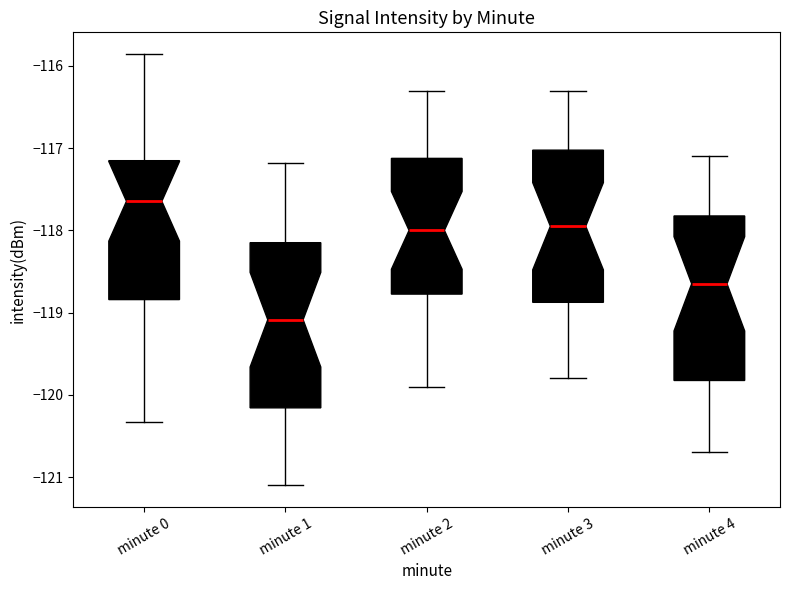

Reading left to right, read every box against the y-axis: the position of its median line, the range the box covers, and the ends of its whiskers. The values are not printed on the chart, so give them approximately, as read against the axis.

minute 0: median -117.6, box -118.8 to -117.2, whiskers -120.3 to -115.9
minute 1: median -119.1, box -120.2 to -118.1, whiskers -121.1 to -117.2
minute 2: median -118.0, box -118.8 to -117.1, whiskers -119.9 to -116.3
minute 3: median -117.9, box -118.9 to -117.0, whiskers -119.8 to -116.3
minute 4: median -118.6, box -119.8 to -117.8, whiskers -120.7 to -117.1